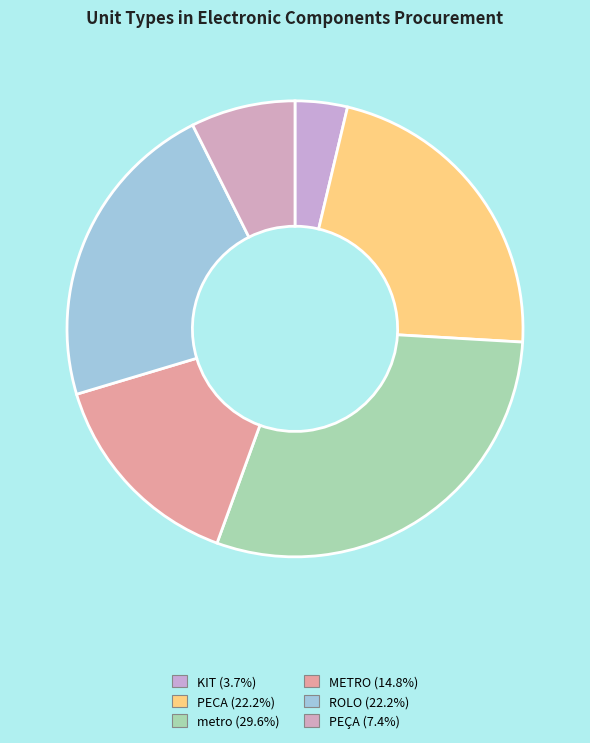

How many segments does this pie chart have?

6